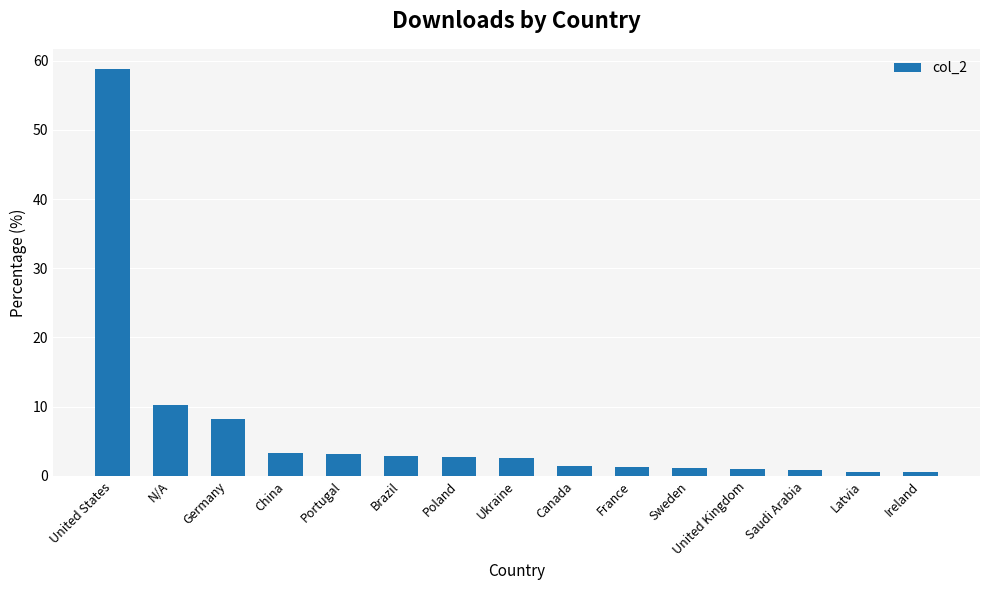

Read the value at United Kingdom.

1.0